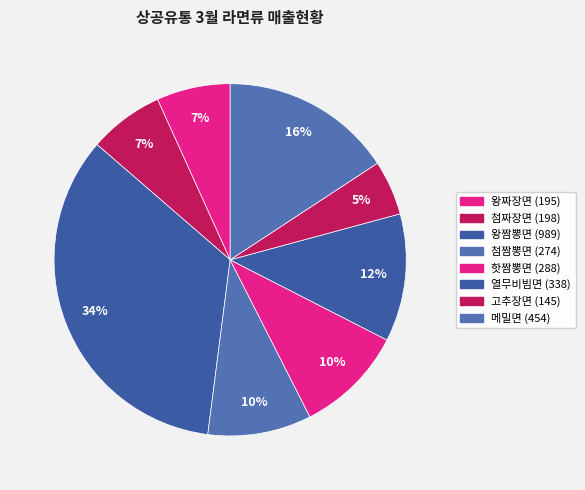

The 첨짜장면 slice represents 7% of the pie. True or false?

True